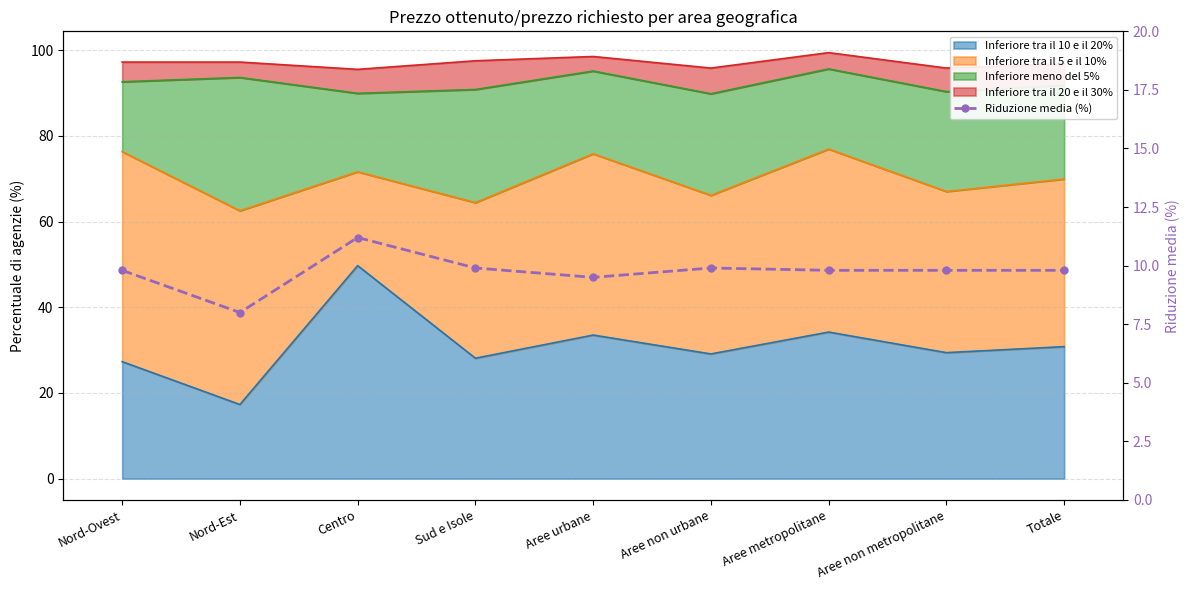

Reading left to right, extract all data points from this chart.

9.8	8.0	11.2	9.9	9.5	9.9	9.8	9.8	9.8